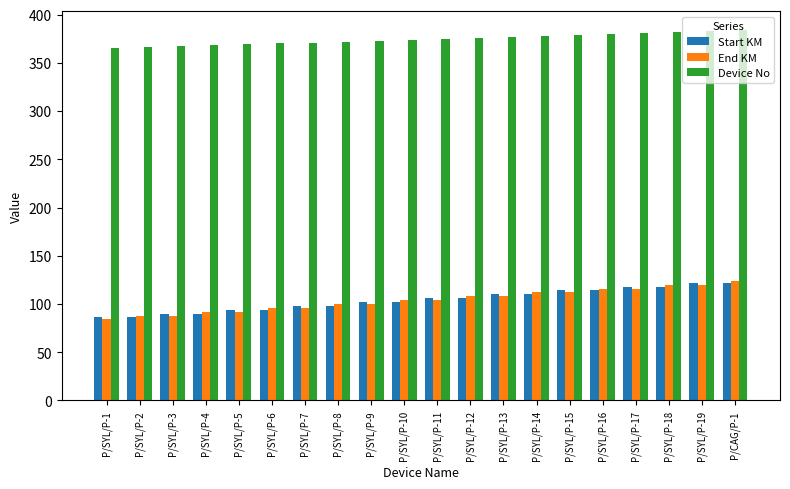

What is the difference between the highest and lowest values at P/SYL/P-3?

279